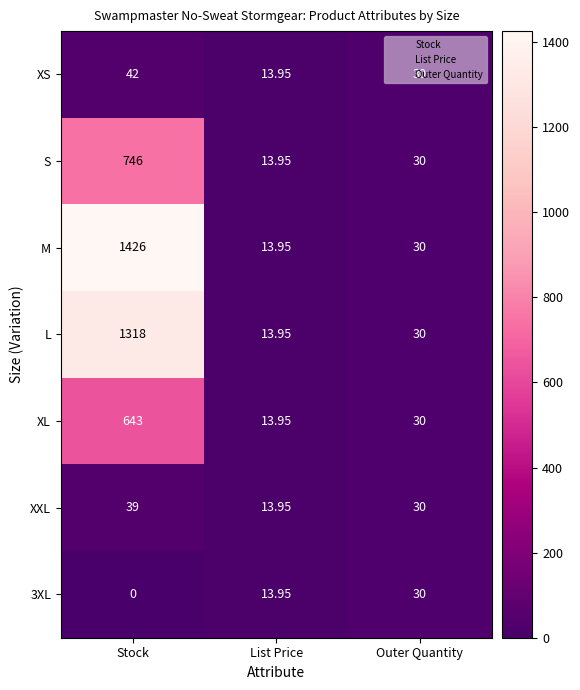

At how many categories does at least one series exceed 136?

1